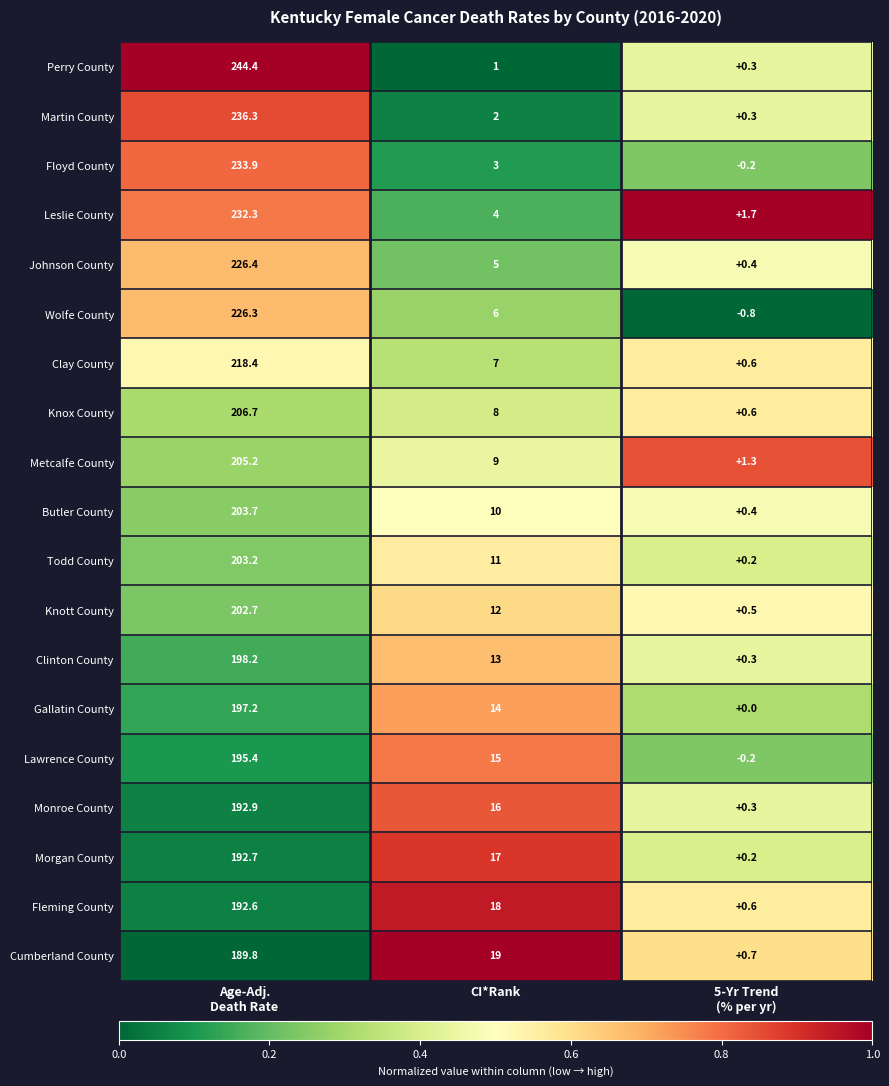

Where is Knott County nearest to the value 101?

CI*Rank